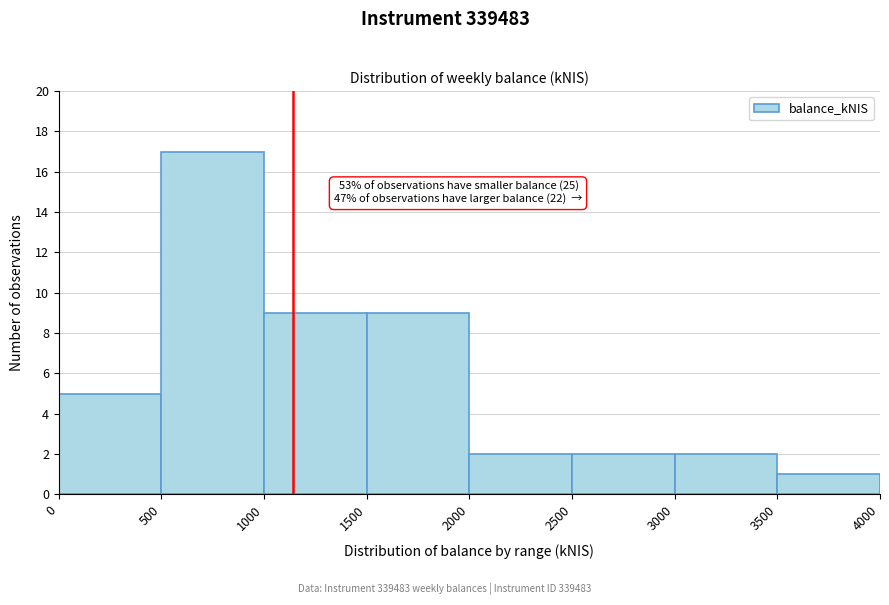

Which range on the x-axis has the tallest bar?

500 to 1000